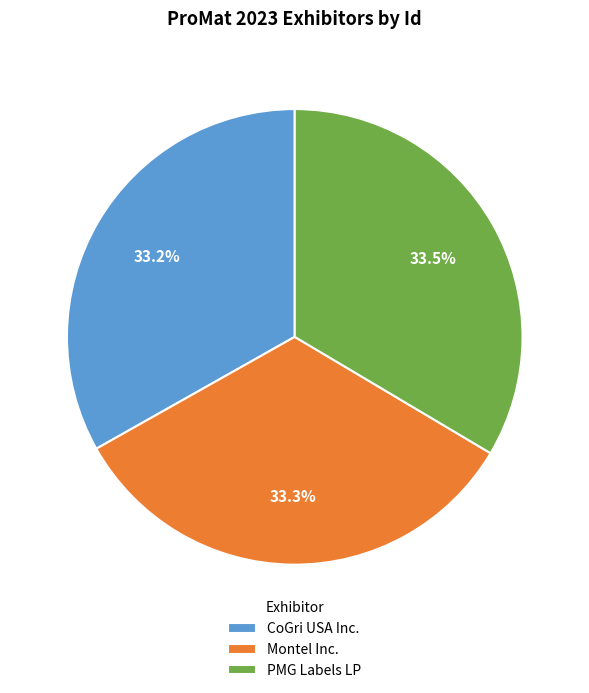

What is the ratio of the value at Montel Inc. to the value at PMG Labels LP?

1.0